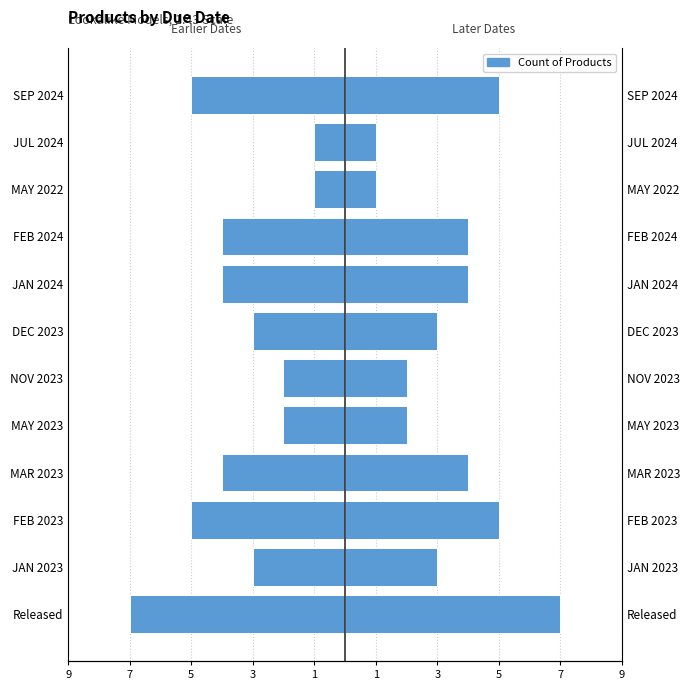

The value at MAY 2022 is -2. True or false?

False